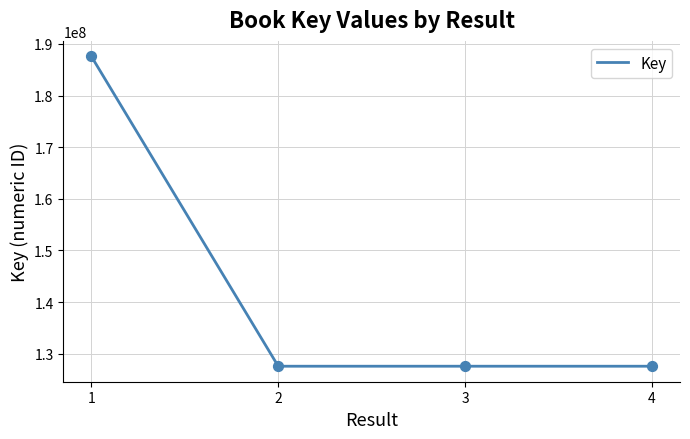

What is the ratio of the value at 3 to the value at 4?

1.0